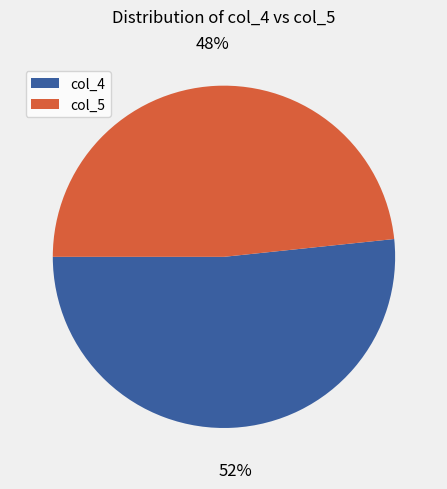

Rank the categories by value from lowest to highest.

col_5, col_4